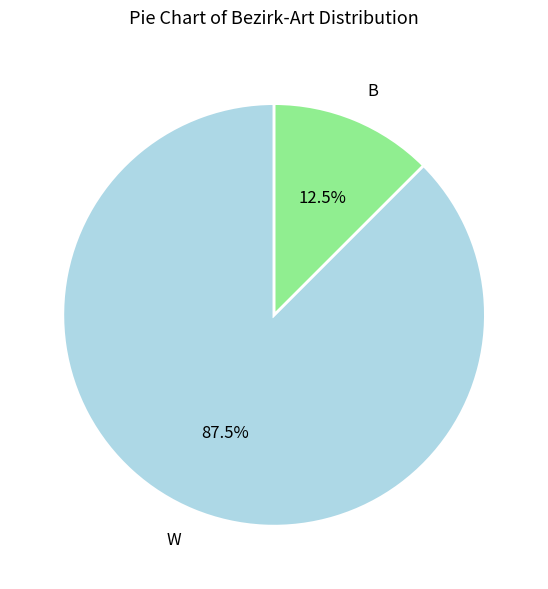

Rank the categories by value from highest to lowest.

W, B